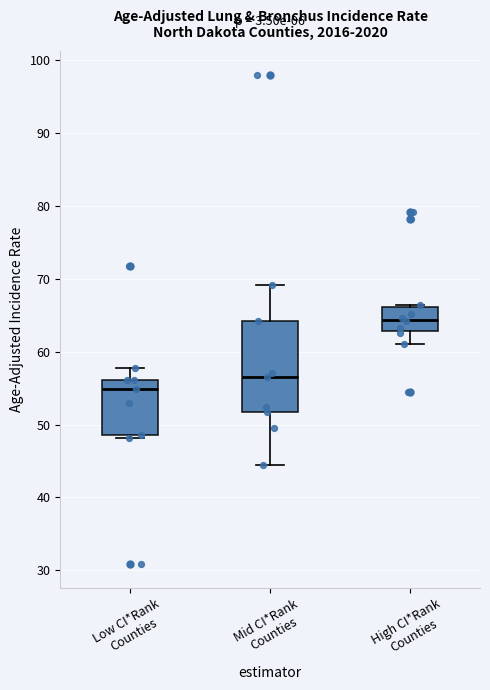

Comparing the boxes themselves (not the whiskers), which one is the tallest?

Mid CI*Rank Counties